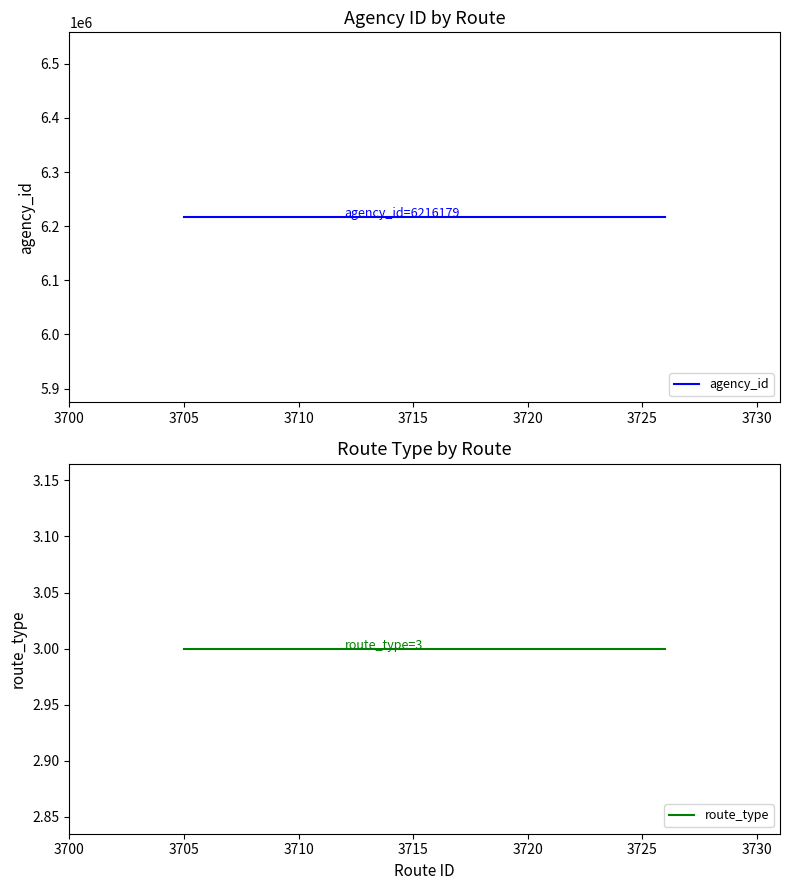

What is the average value of the agency_id series?

6216179